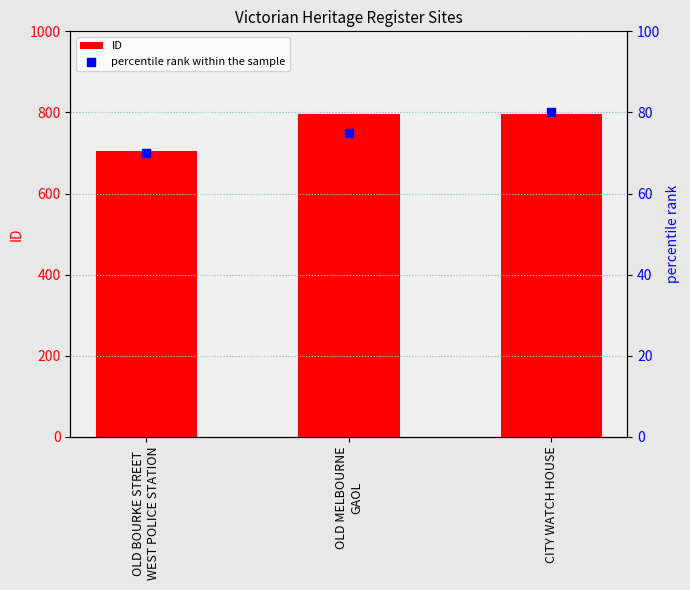

At which category is the sum across all series the highest?

CITY WATCH HOUSE